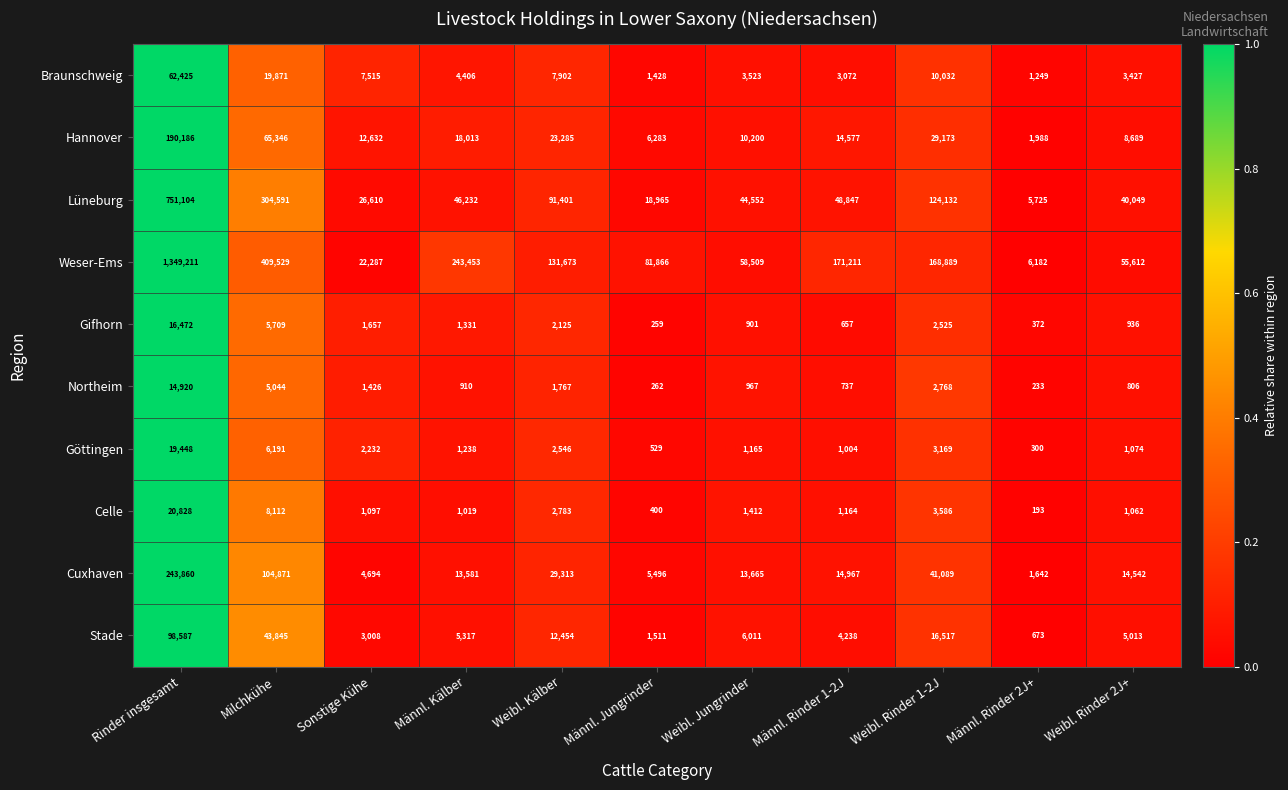

What is the total value across all series at Männl. Rinder 2J+?

18557